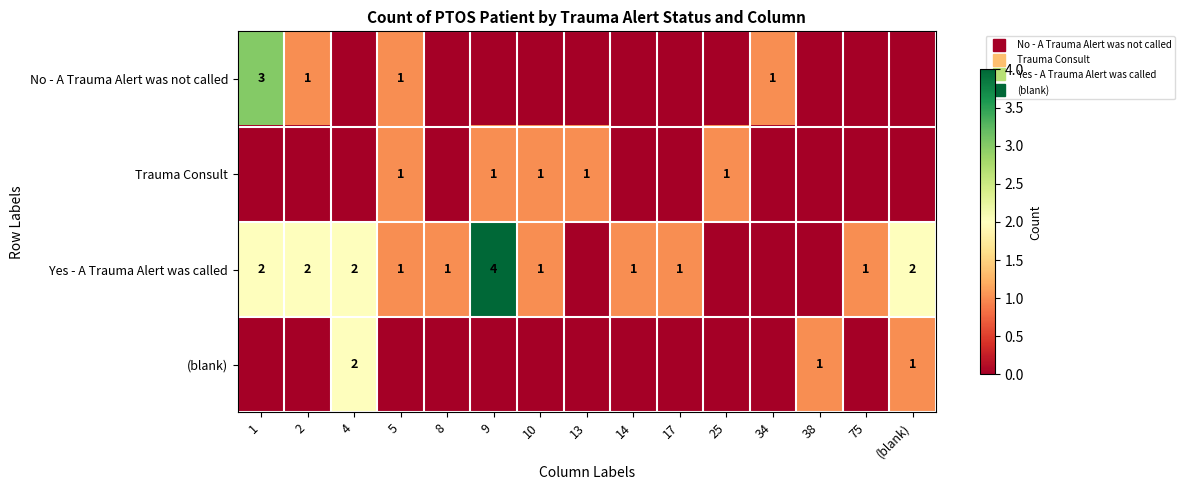

Is it true that Yes - A Trauma Alert was called equals 0 at 75?

False